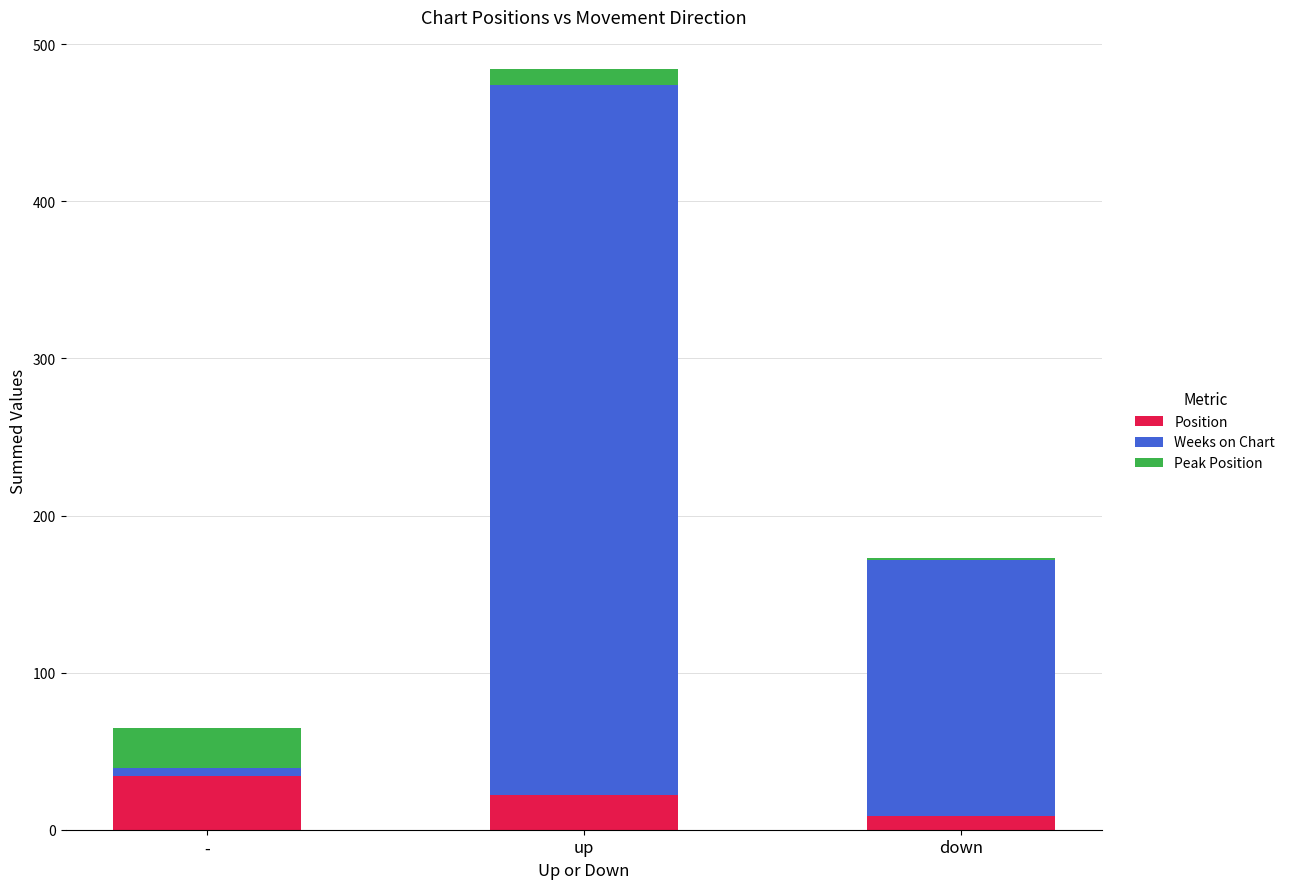

The value of Position at - is 57. True or false?

False